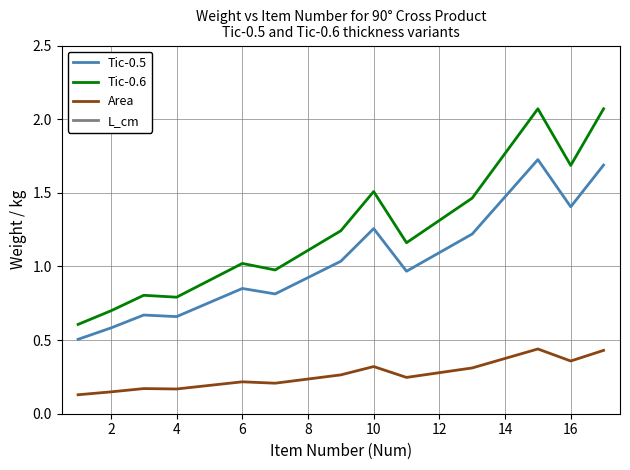

True or false: Tic-0.5 and Tic-0.6 intersect in this chart.

False